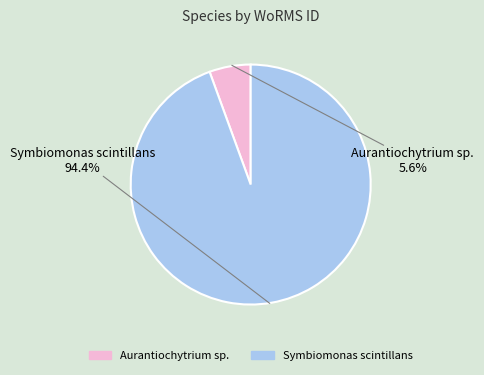

How many slices are in this pie chart?

2